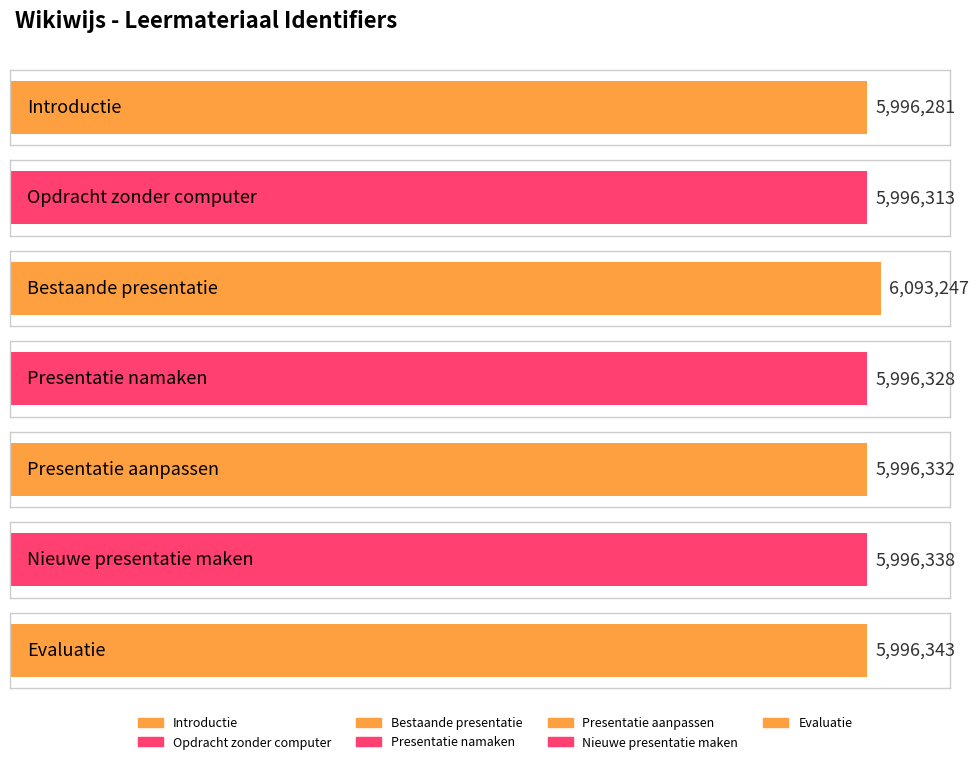

Reading left to right, extract all data points from this chart.

Introductie=5996281	Opdracht zonder computer=5996313	Bestaande presentatie=6093247	Presentatie namaken=5996328	Presentatie aanpassen=5996332	Nieuwe presentatie maken=5996338	Evaluatie=5996343